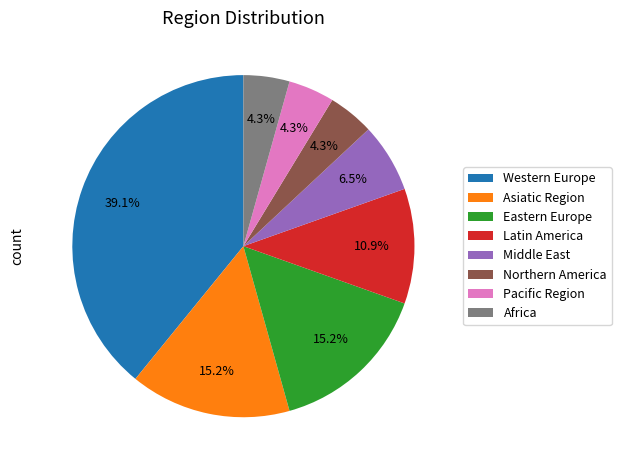

Does any single category account for the majority?

No